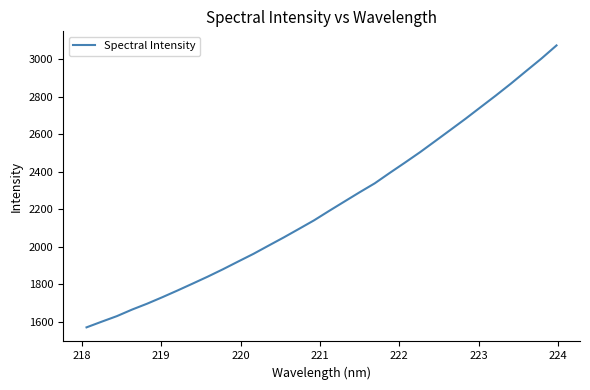

What is the greatest value displayed?

3074.2